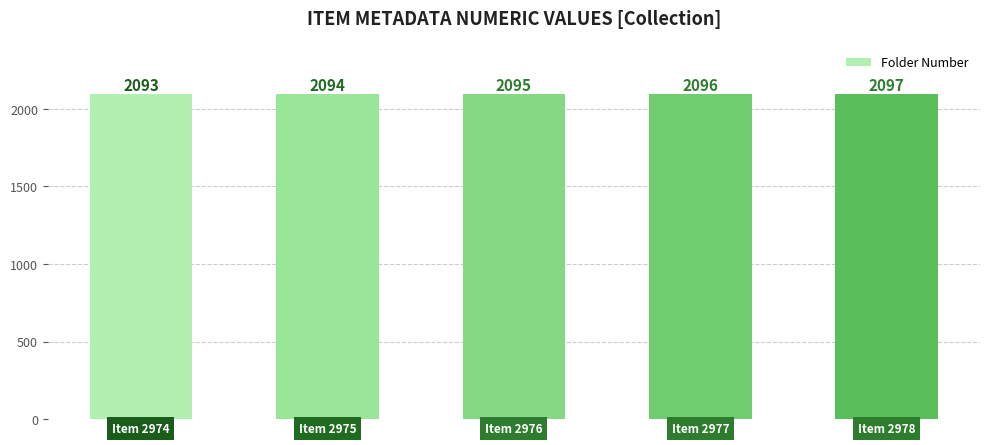

What is the value of the 3rd bar from the left?

2095